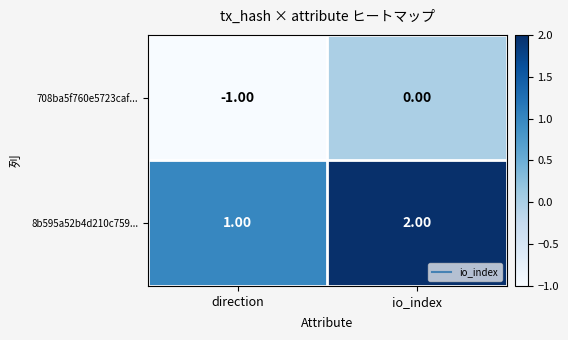

Which category has the lowest value across all series?

direction